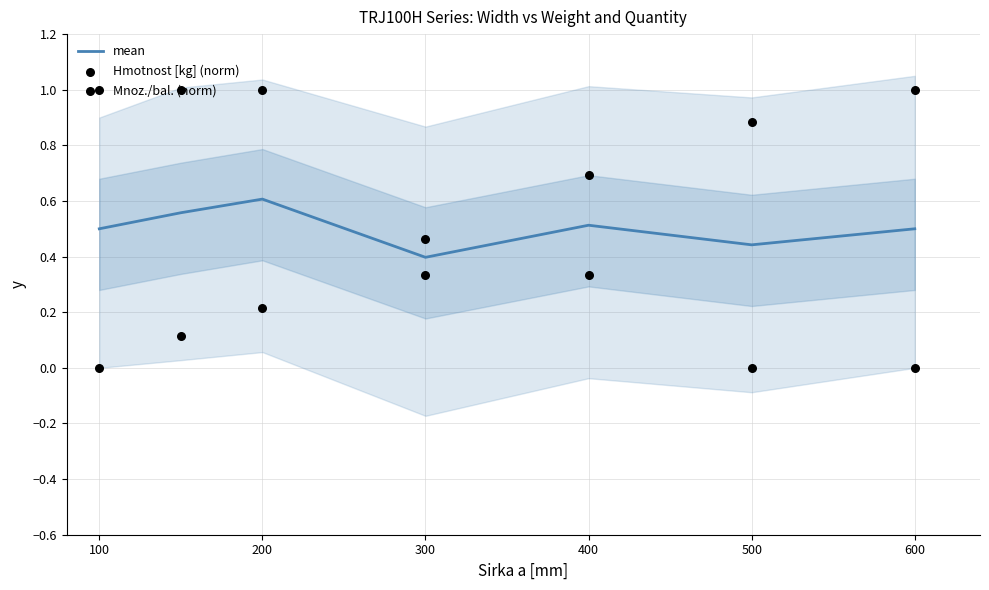

Which series reaches the maximum Y coordinate?

Hmotnost [kg] (norm)